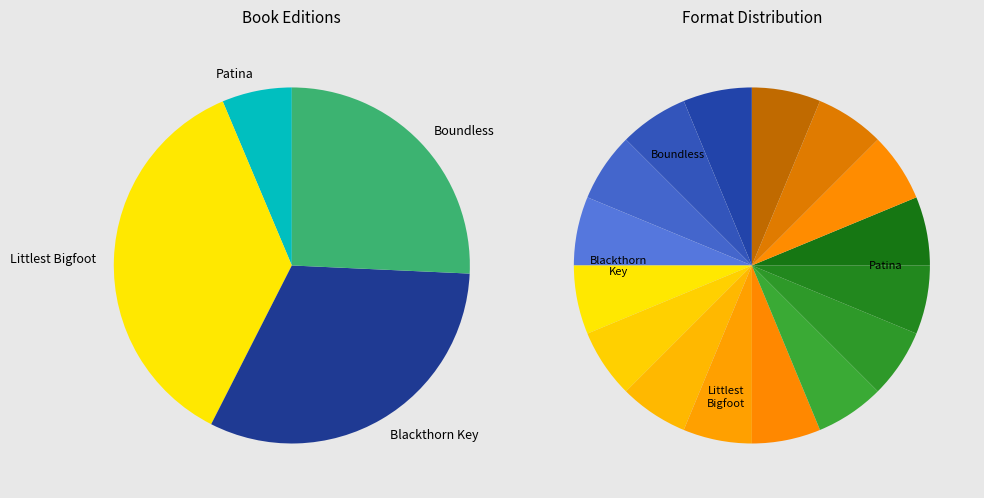

What is the change in value from Blackthorn Key to Boundless?

-95168667